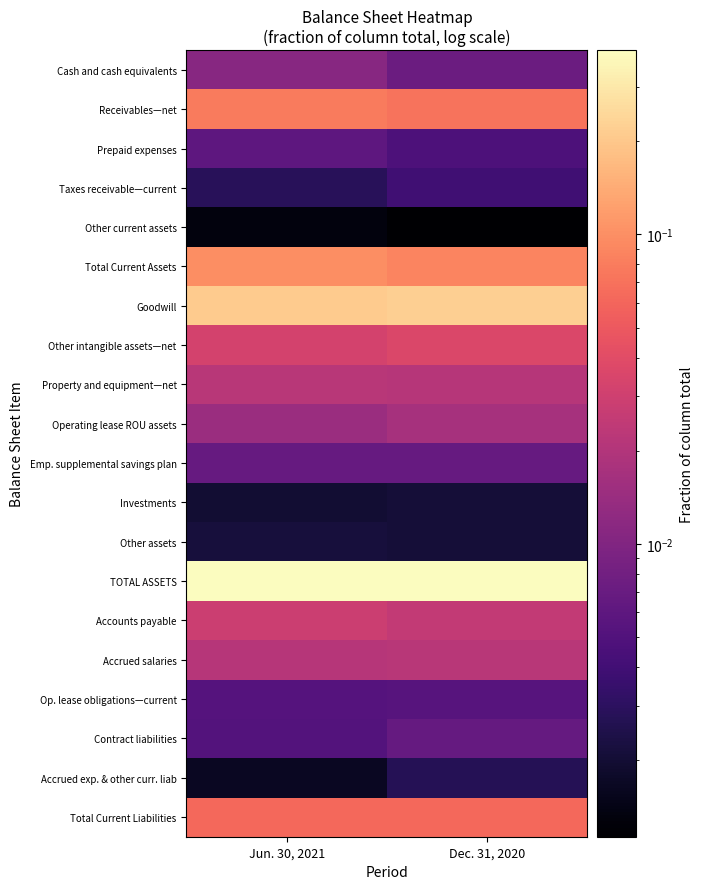

At how many categories does at least one series exceed 0?

2